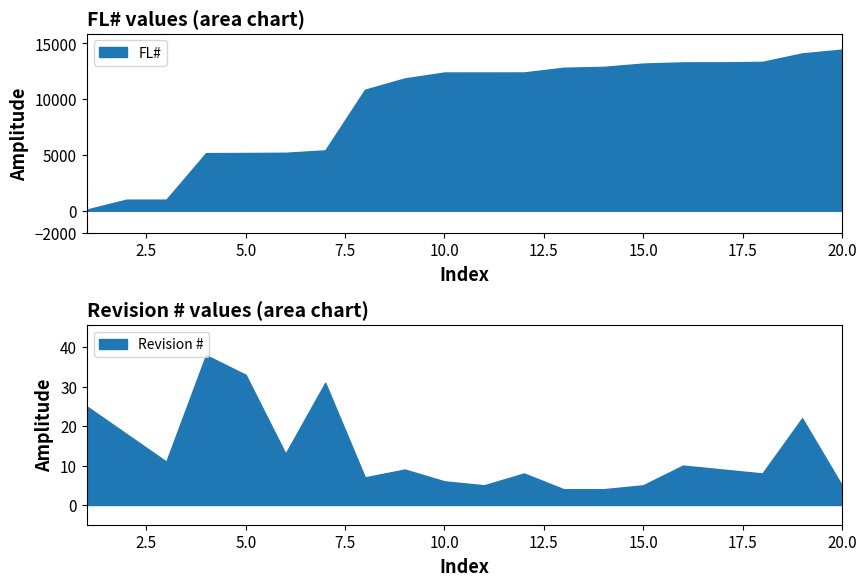

Where is FL# nearest to the value 7276?

7